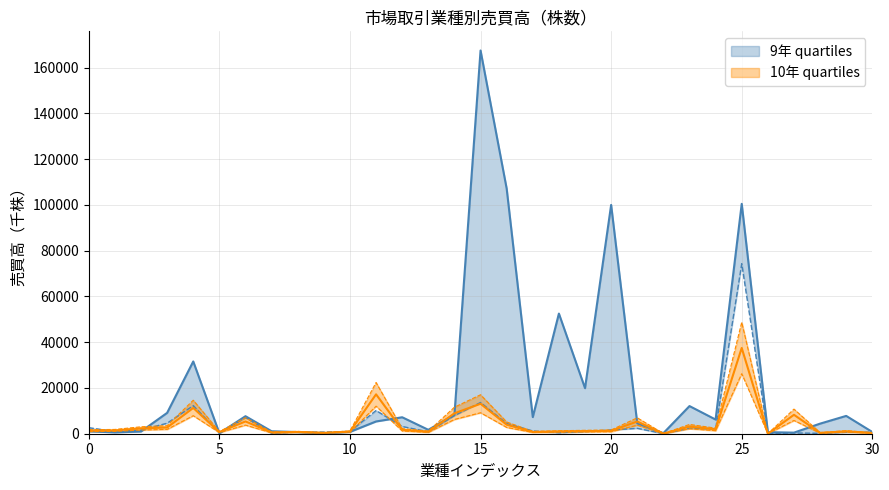

What is the smallest value displayed?

1